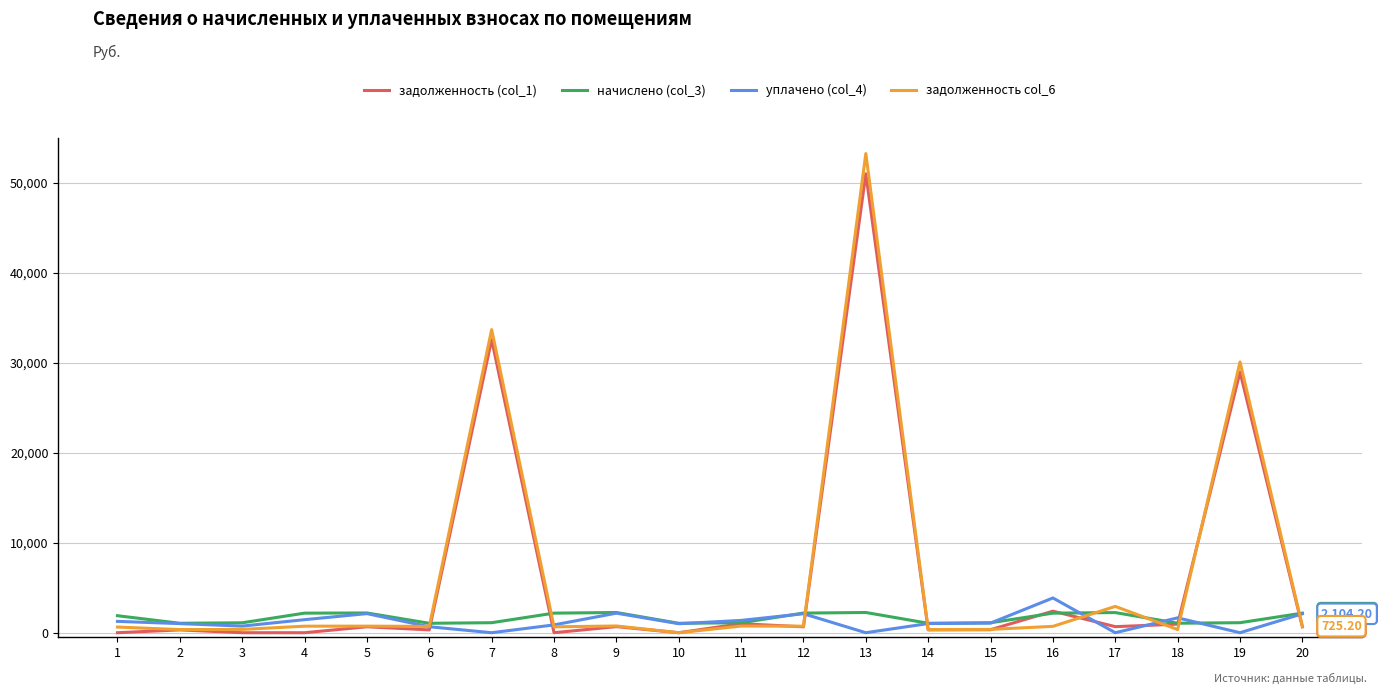

Count the number of categories in the chart.

20